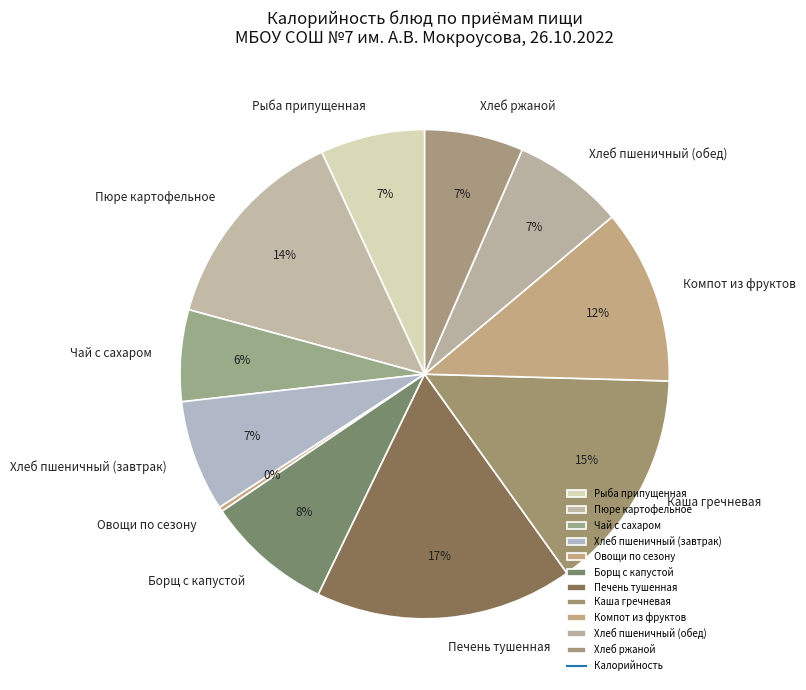

Between Компот из фруктов and Хлеб пшеничный (завтрак), which is larger?

Компот из фруктов